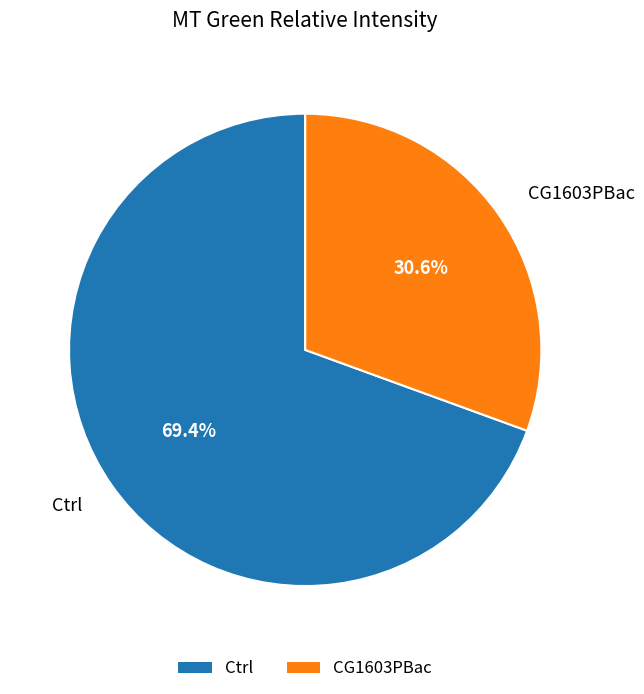

What is the smallest slice in the pie chart?

CG1603PBac